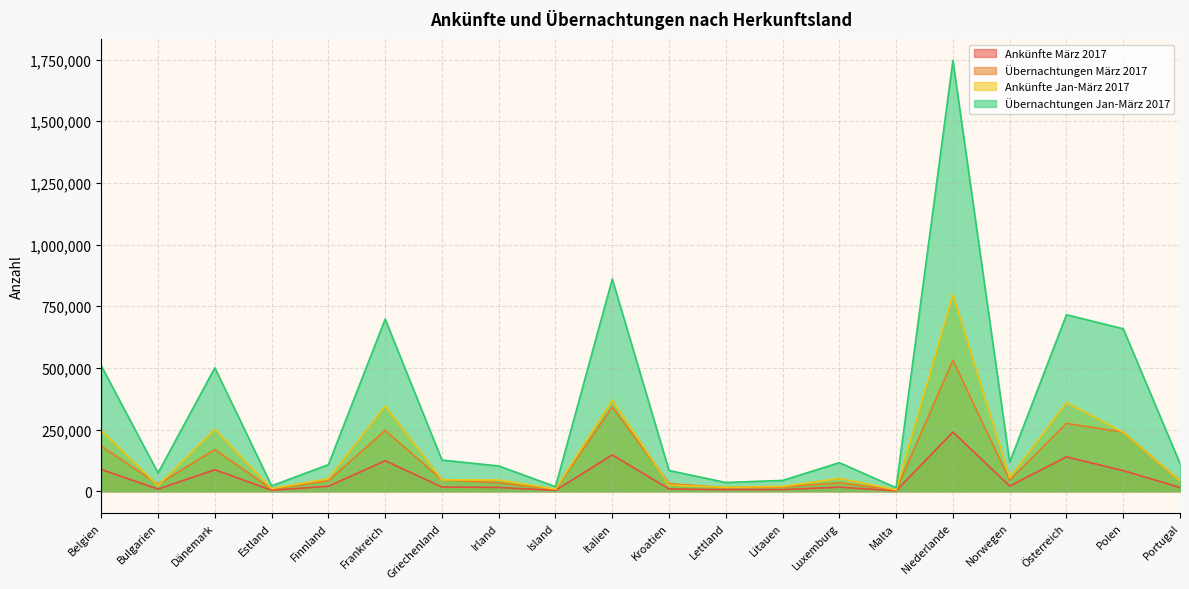

How many categories are shown in the chart?

20